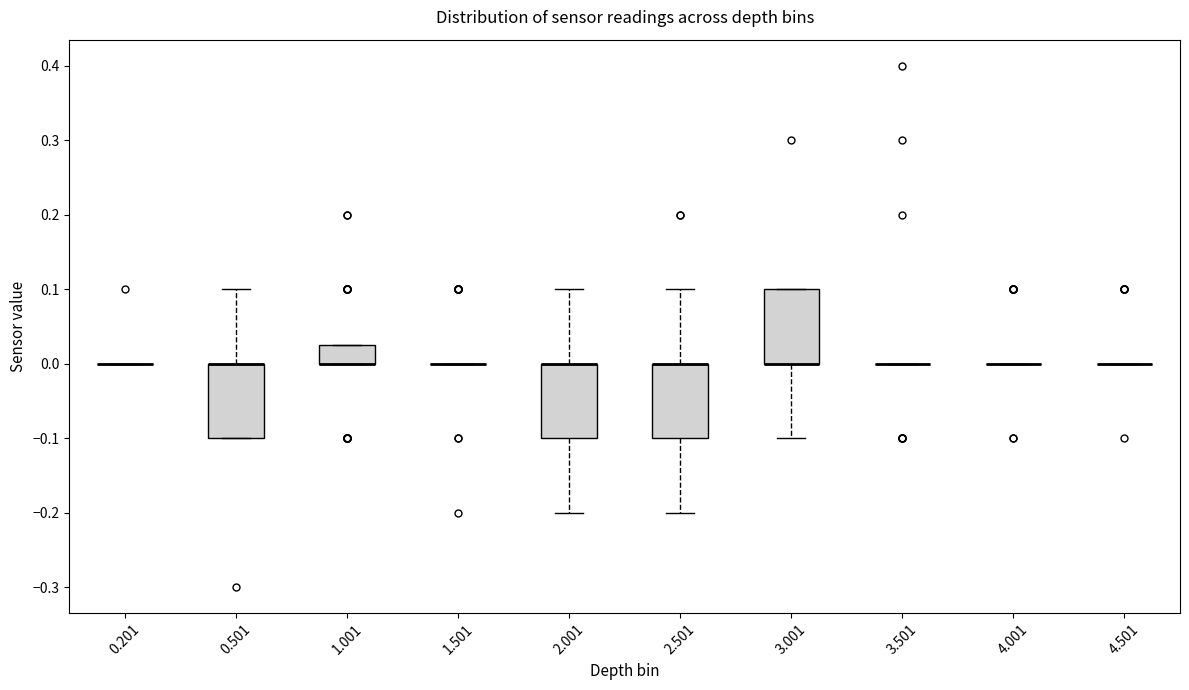

Where is the upper edge of the box at x = 2.501 on the y-axis? The values are not printed on the chart, so give them approximately, as read against the axis.

0.00